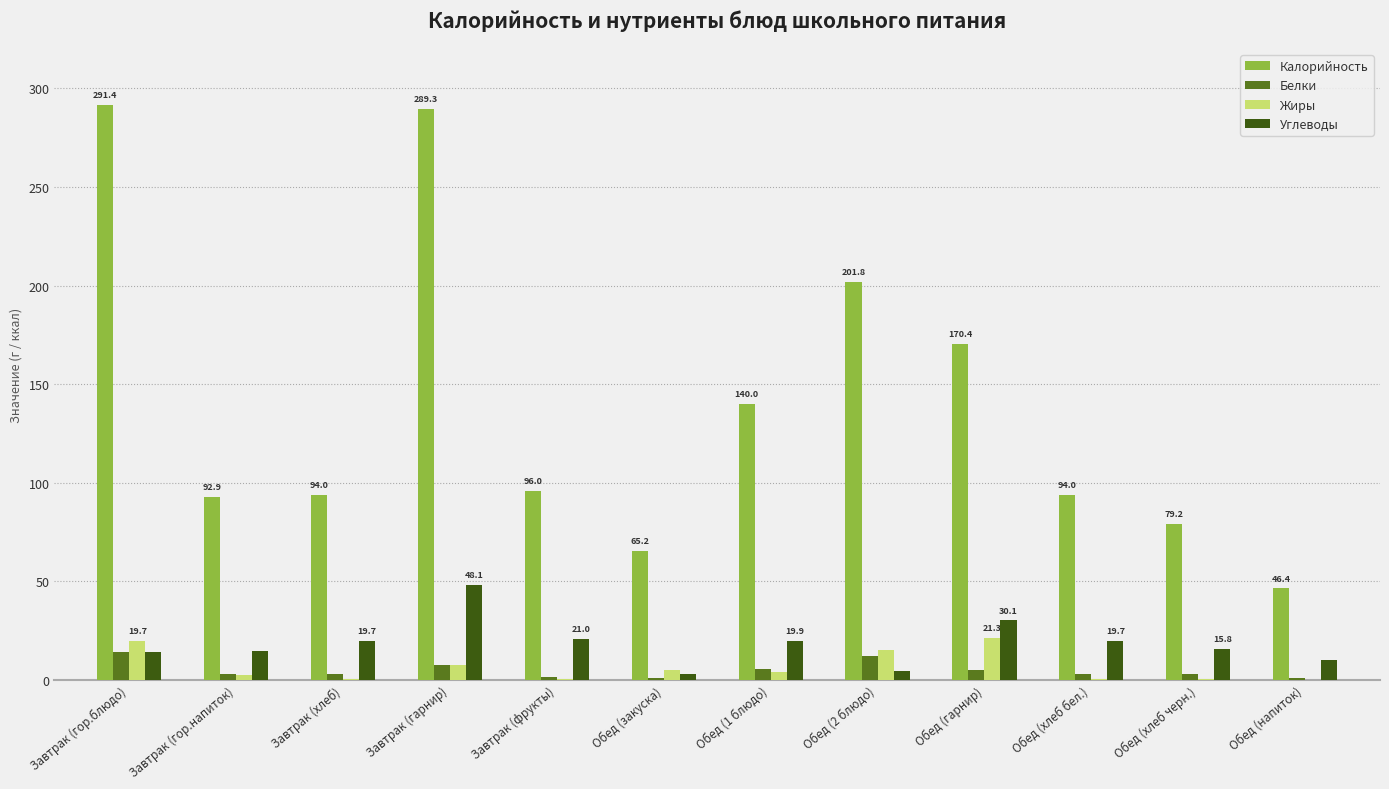

The value of Калорийность at Обед (закуска) is 65.2. True or false?

True